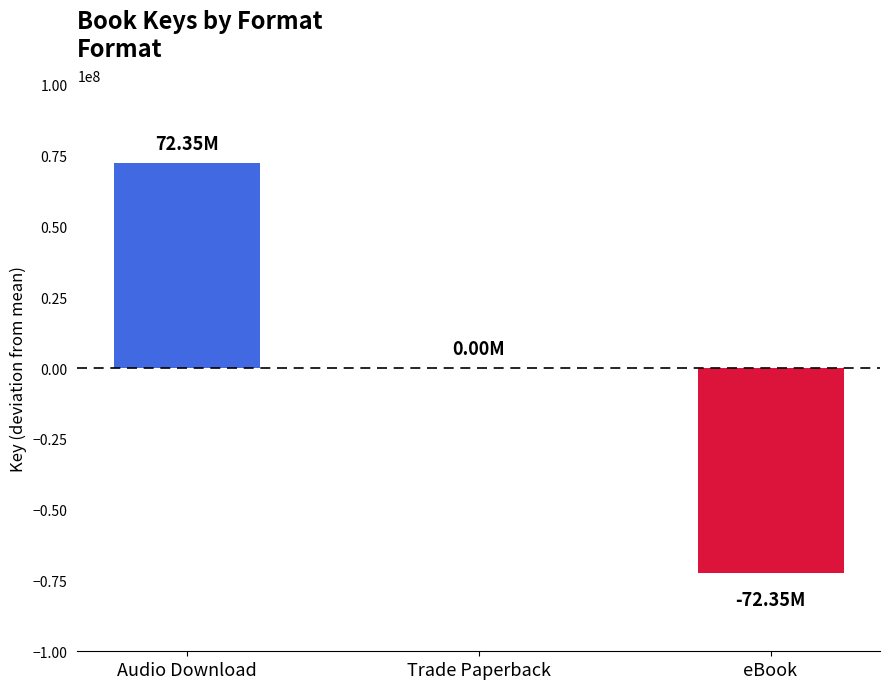

How many values are below 550889103?

3